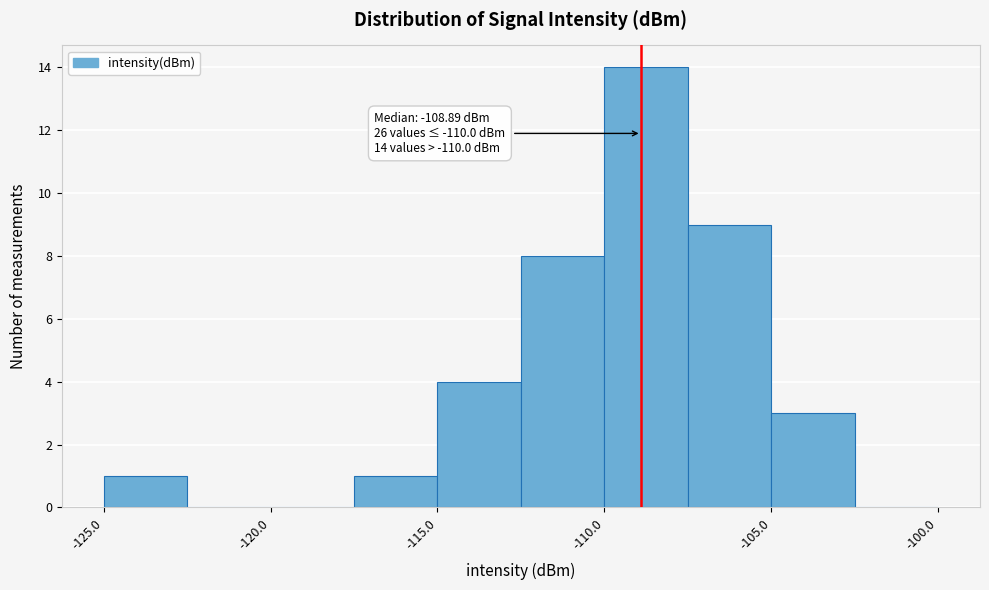

Which range on the x-axis has the tallest bar?

-110.0 to -107.5